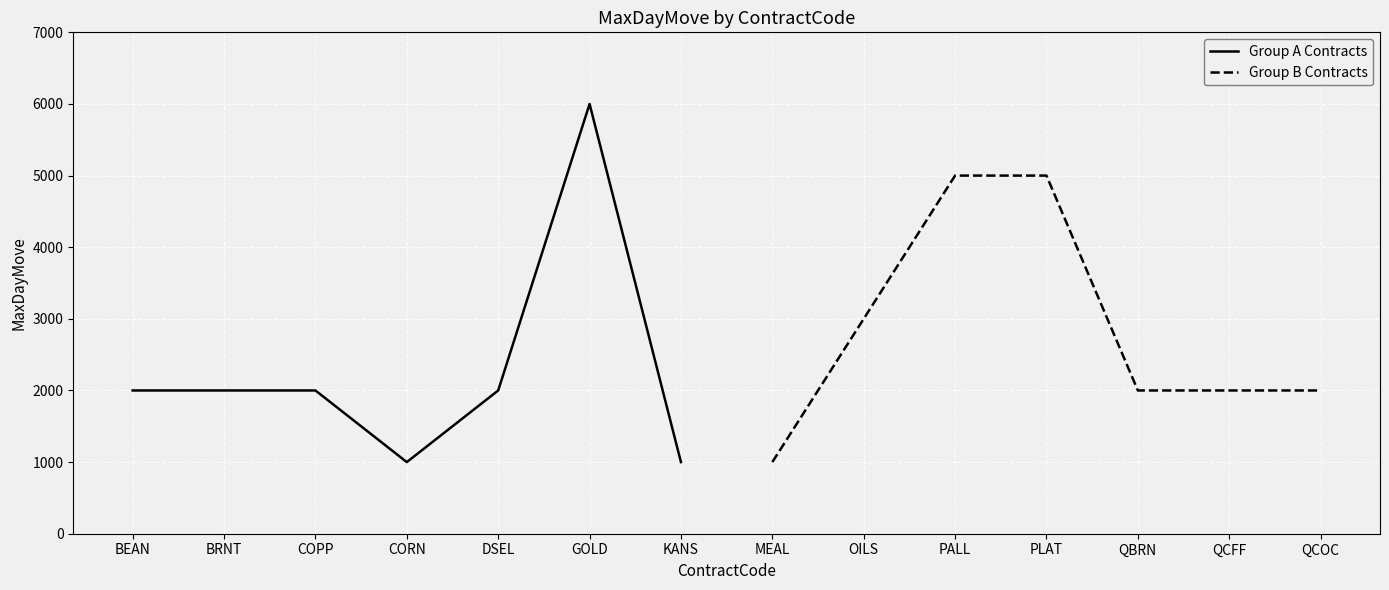

At which label does Group A Contracts reach its peak?

GOLD